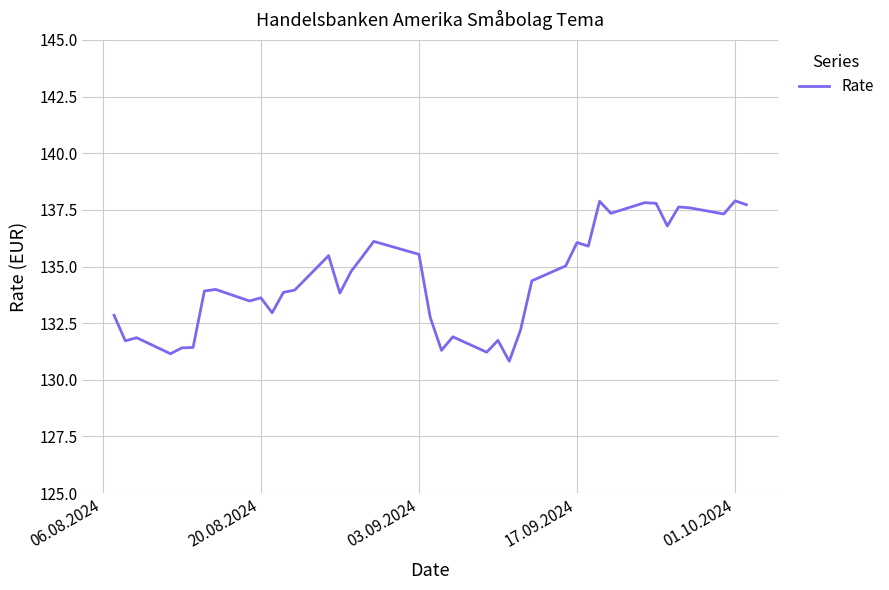

What is the average value?

134.4